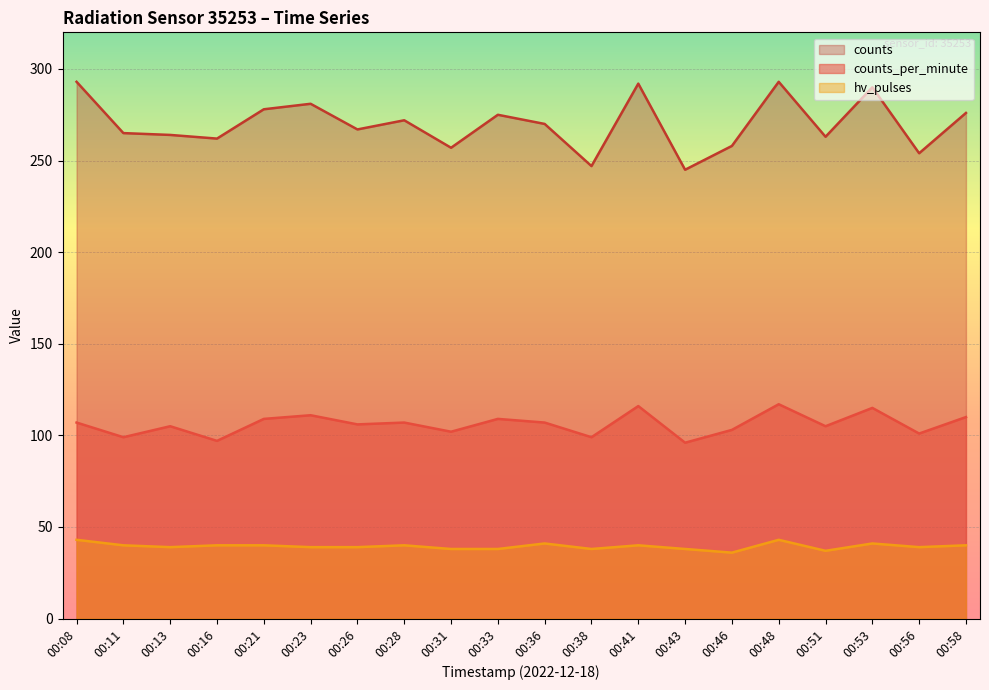

At which category does the chart reach its minimum across all series?

00:46